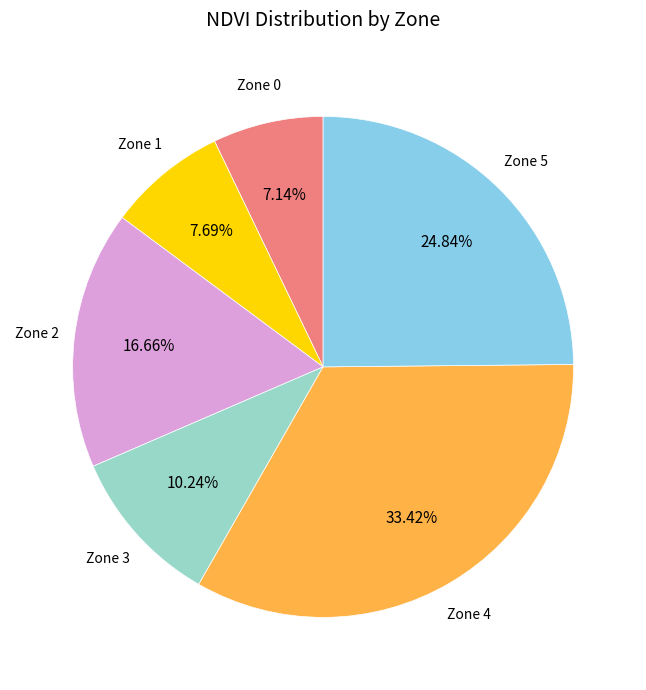

Is there any slice that represents more than half of the pie?

No